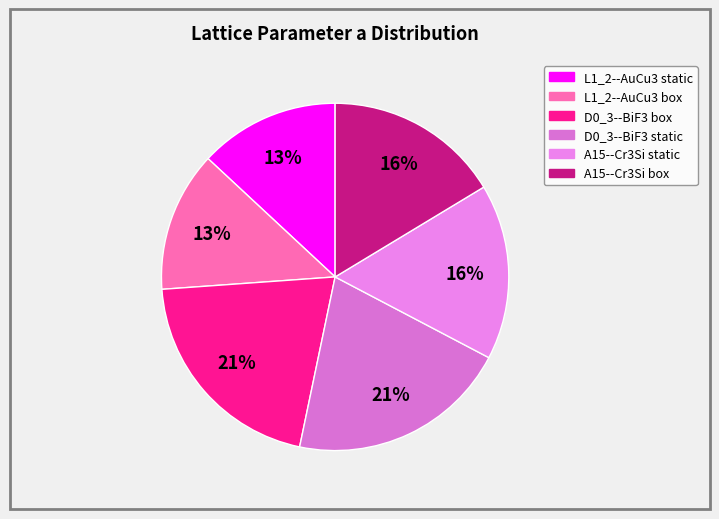

Which has a higher value, A15--Cr3Si box or D0_3--BiF3 static?

D0_3--BiF3 static